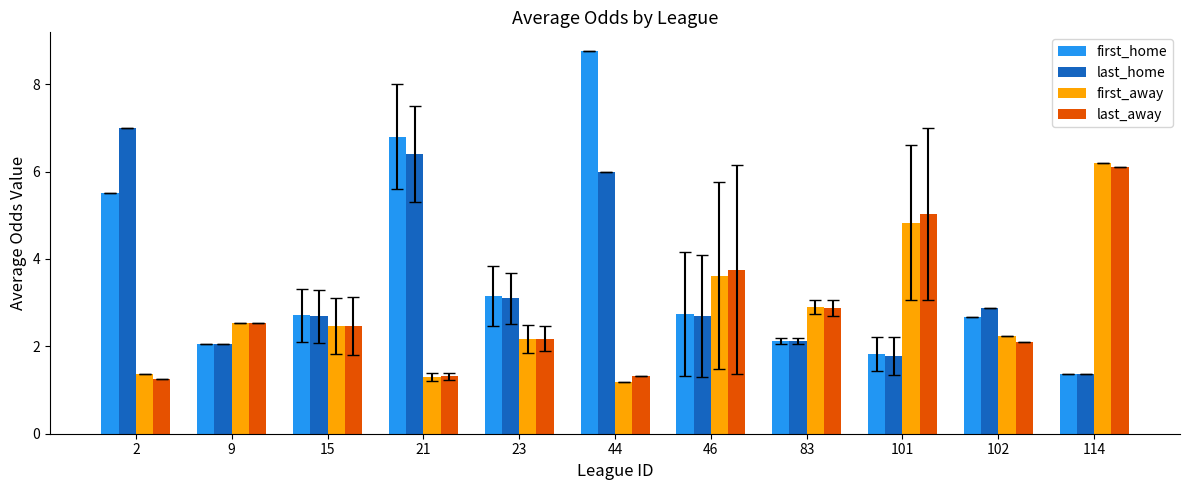

What is the average value of the first_away series?

2.8